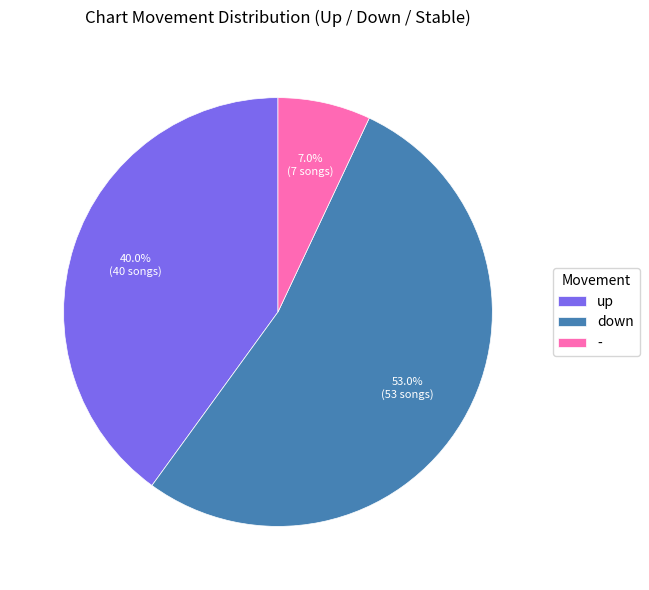

How many segments does this pie chart have?

3